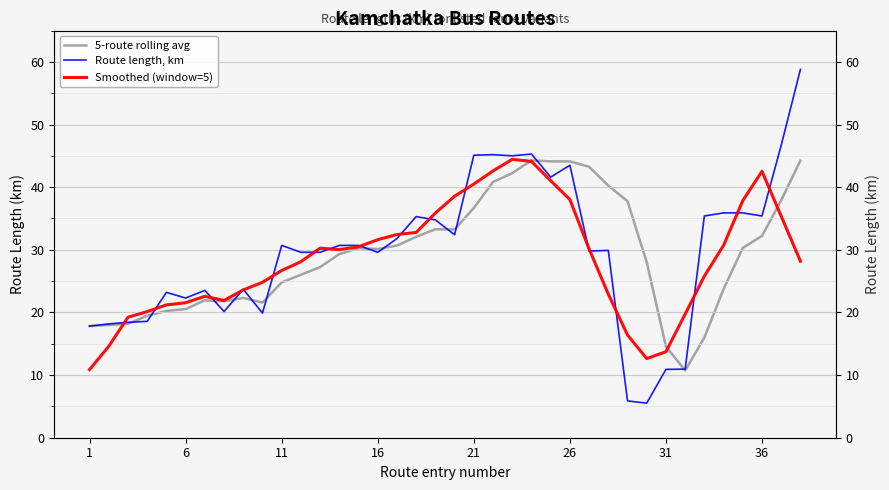

Does the chart display data point markers on the line(s)?

No